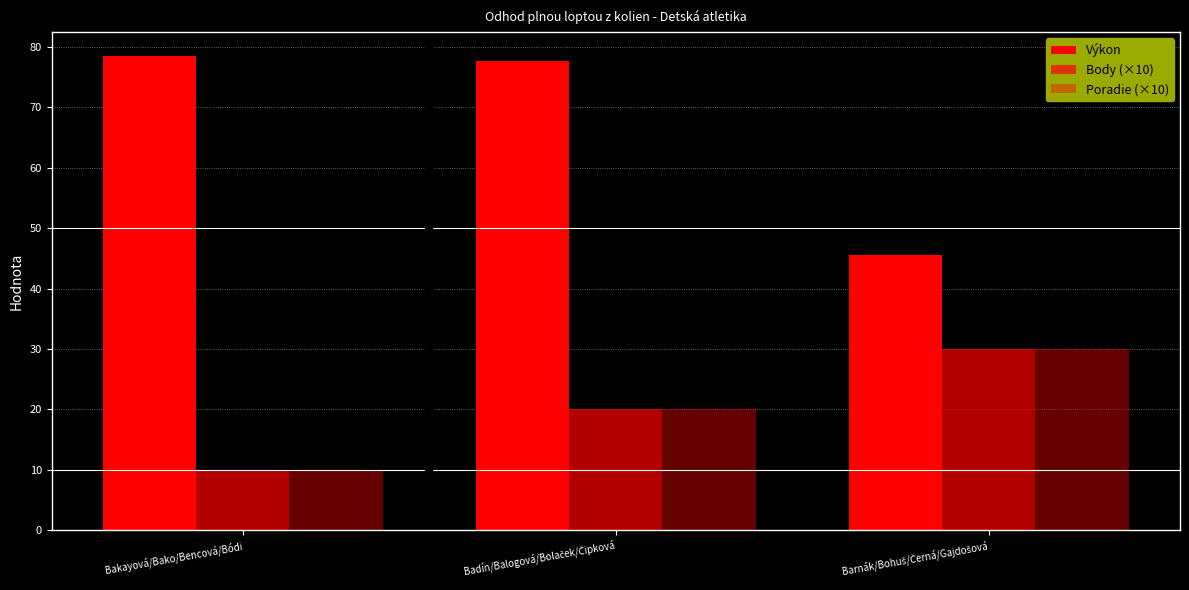

At how many categories does at least one series exceed 15?

3